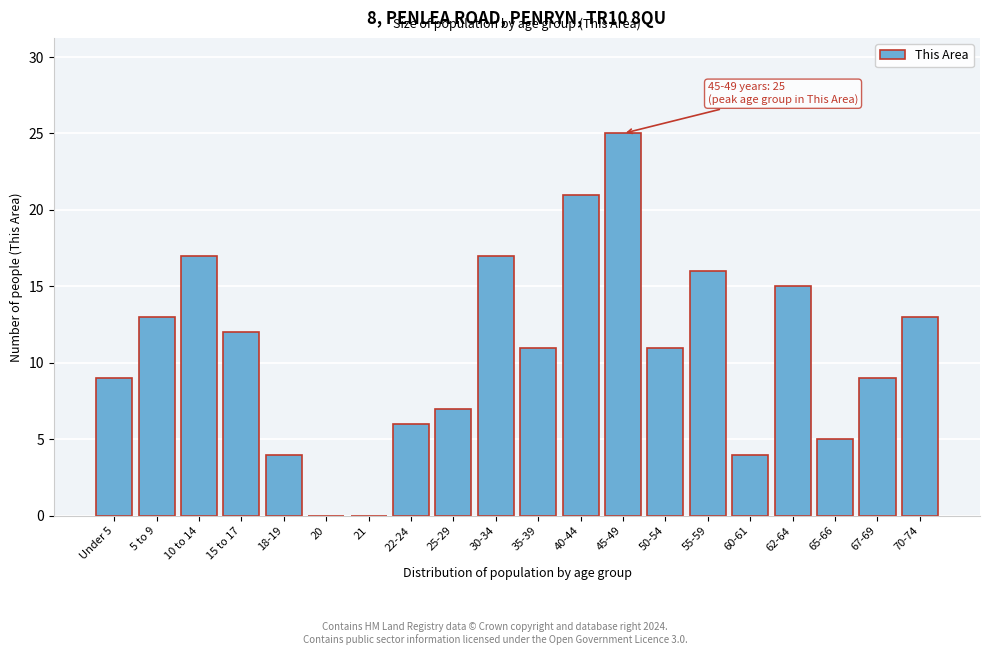

Reading right to left, extract all data points from this chart.

70-74=13	67-69=9	65-66=5	62-64=15	60-61=4	55-59=16	50-54=11	45-49=25	40-44=21	35-39=11	30-34=17	25-29=7	22-24=6	21=0	20=0	18-19=4	15 to 17=12	10 to 14=17	5 to 9=13	Under 5=9